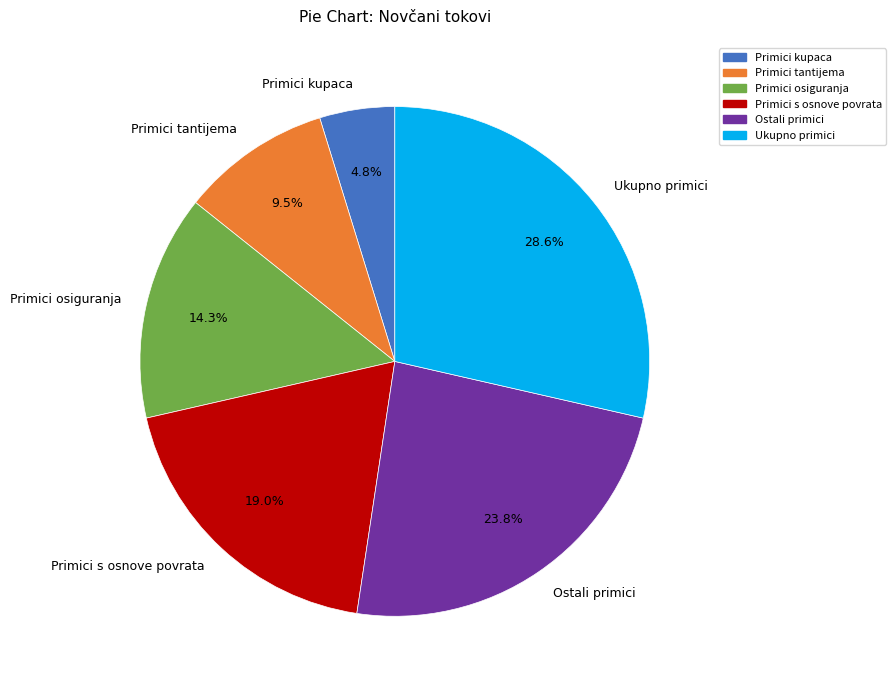

Rank the categories by value from lowest to highest.

Primici kupaca, Primici tantijema, Primici osiguranja, Primici s osnove povrata, Ostali primici, Ukupno primici